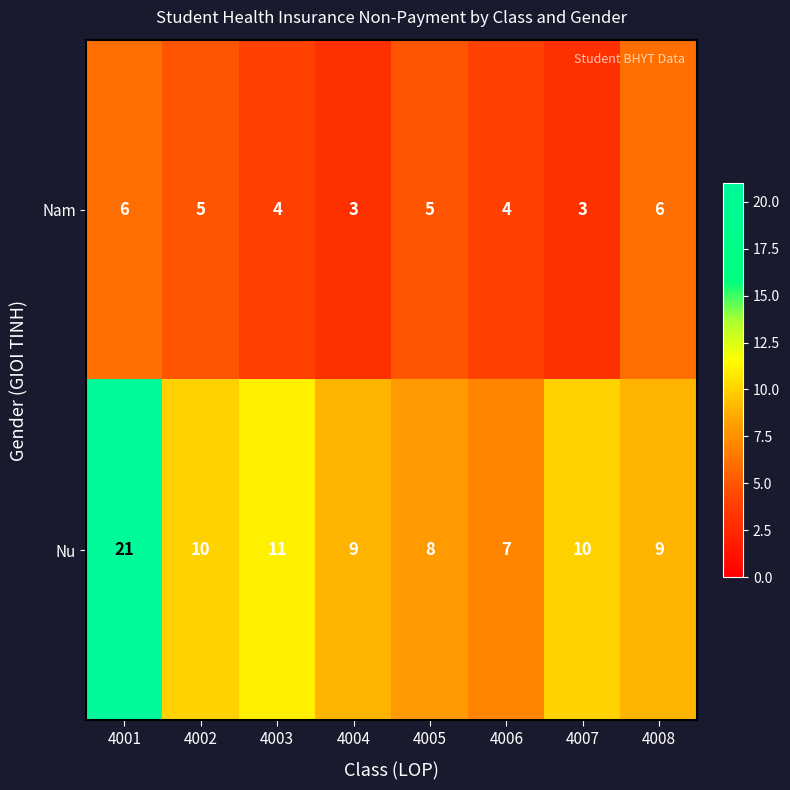

What is the highest value of the Nam series?

6